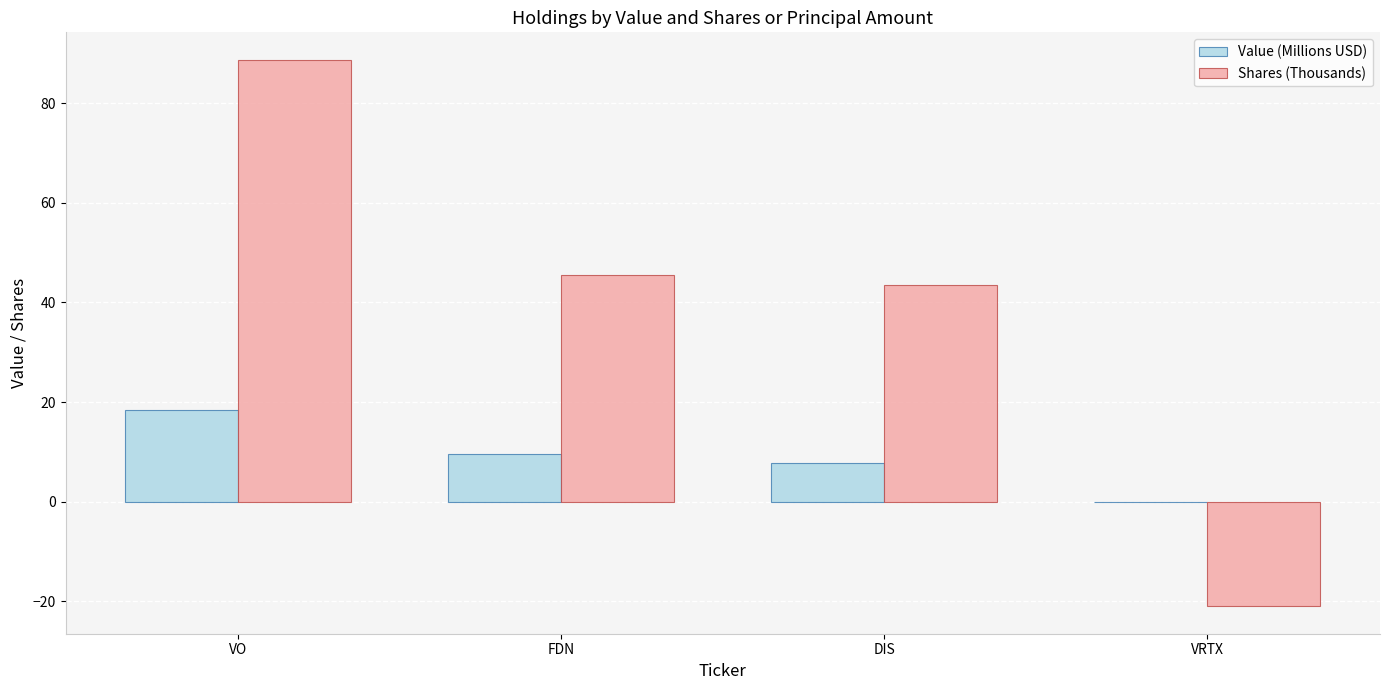

Reading left to right, transcribe all the data shown in this chart.

Value (Millions USD): VO=18.3	FDN=9.7	DIS=7.9	VRTX=0.0
Shares (Thousands): VO=88.7	FDN=45.5	DIS=43.5	VRTX=-21.0